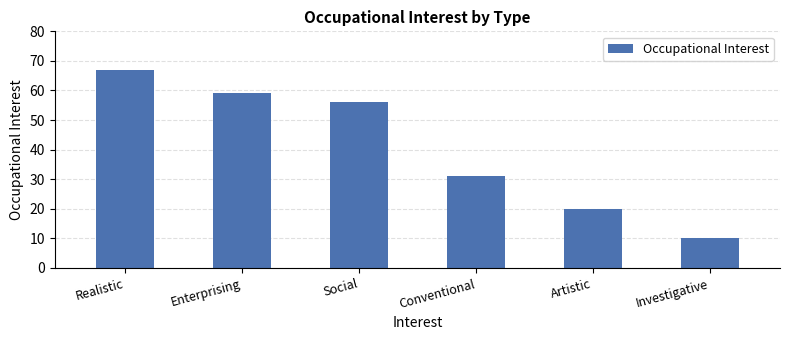

How many data points are less than 56?

3